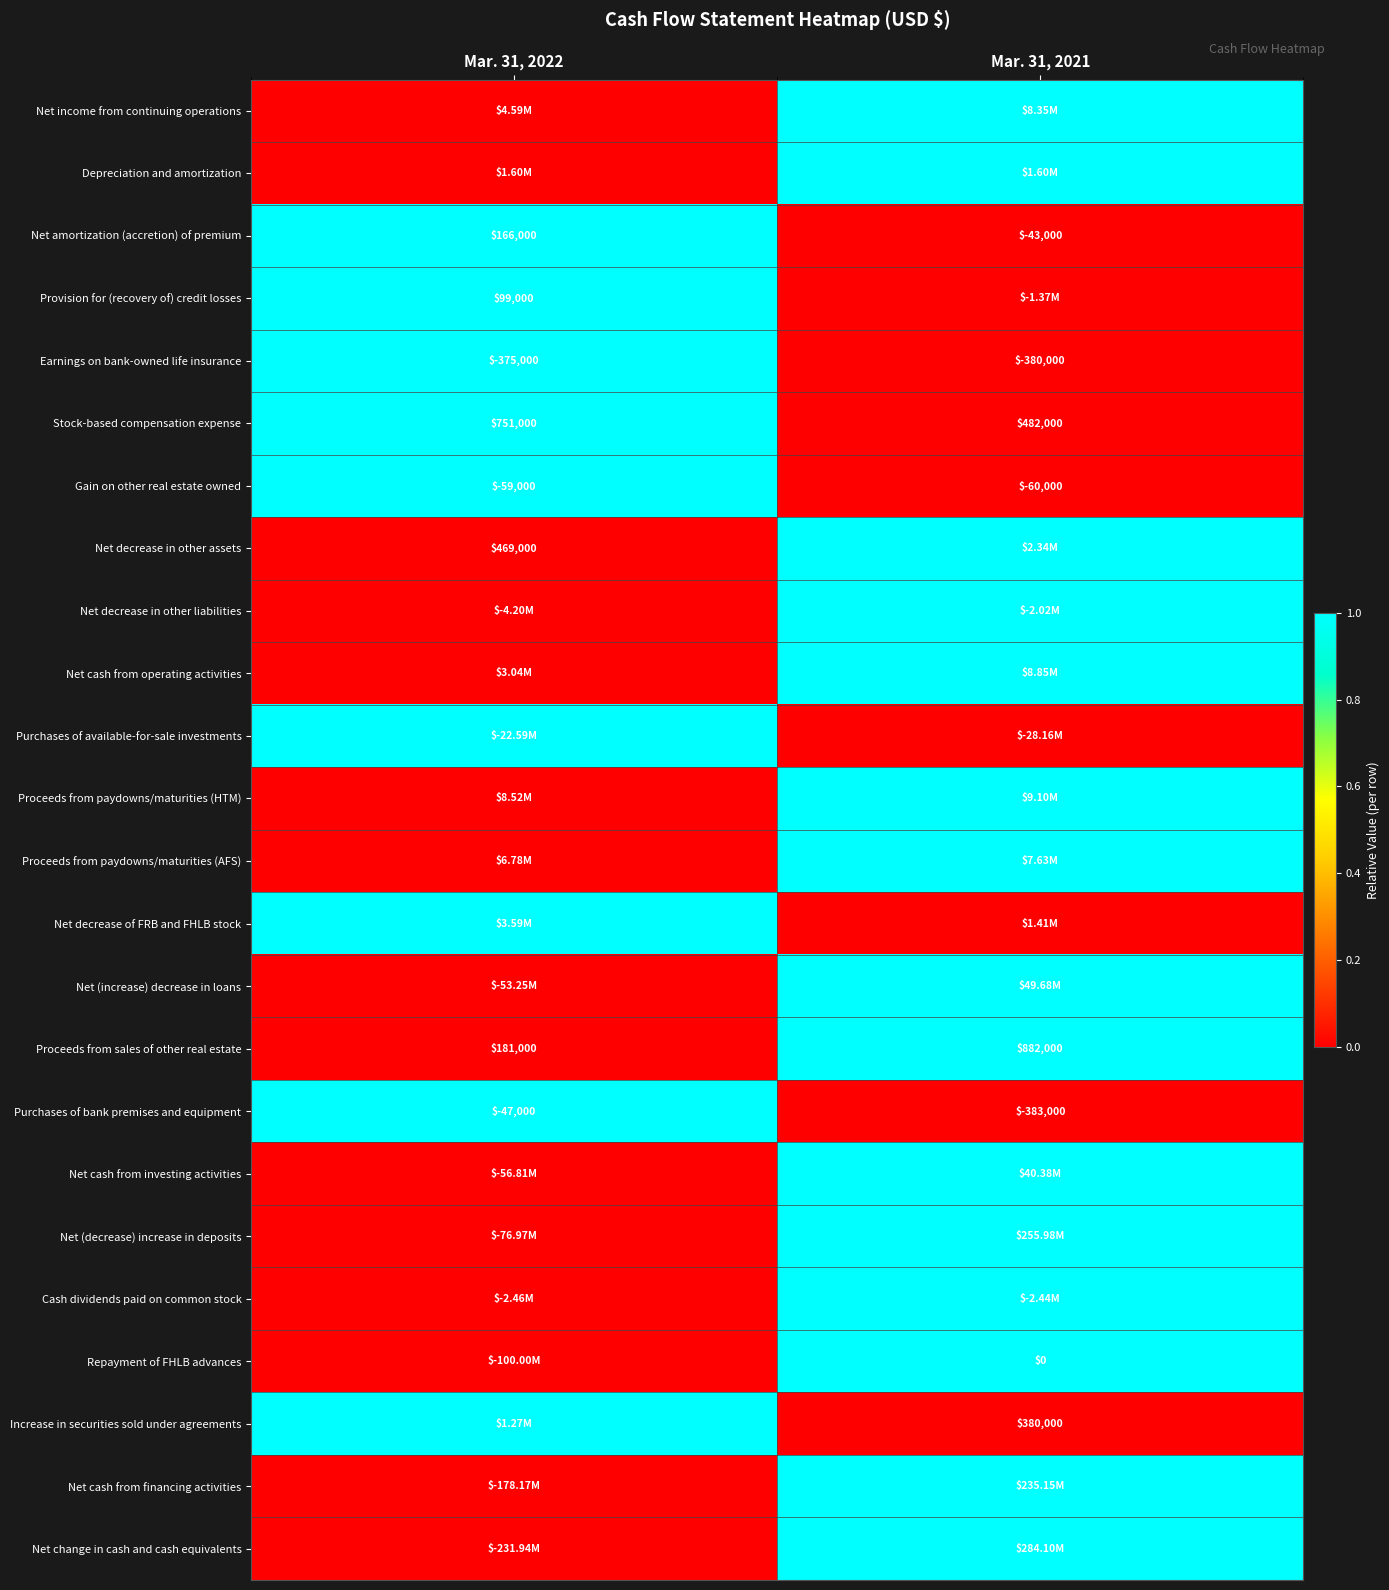

What is the sum of all Proceeds from sales of other real estate values?

1063000